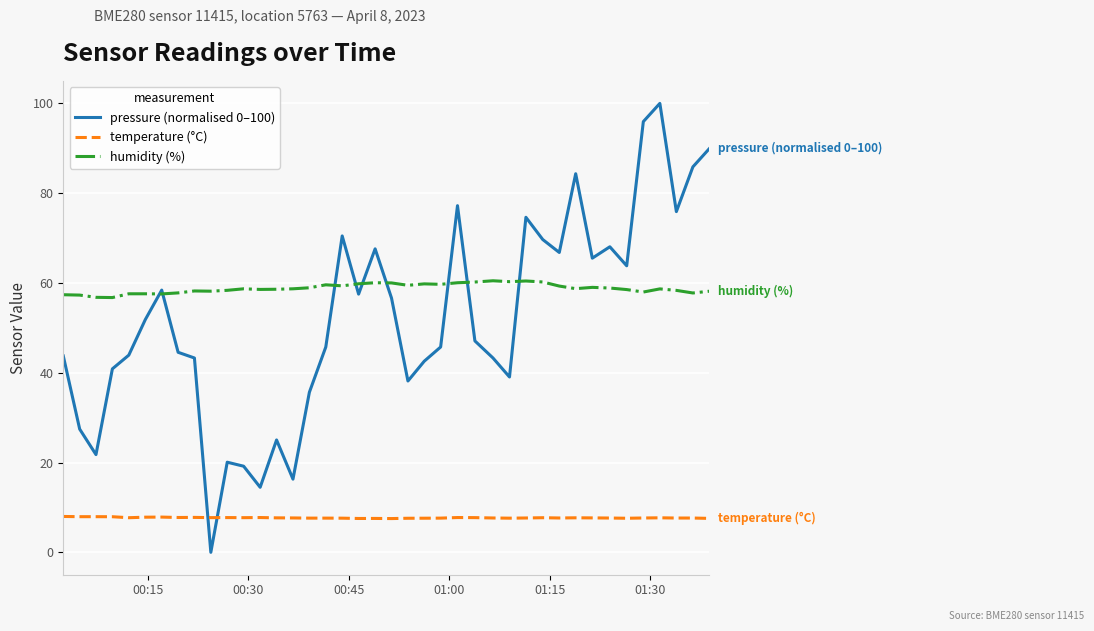

Which series has the largest total across all categories?

humidity (%)